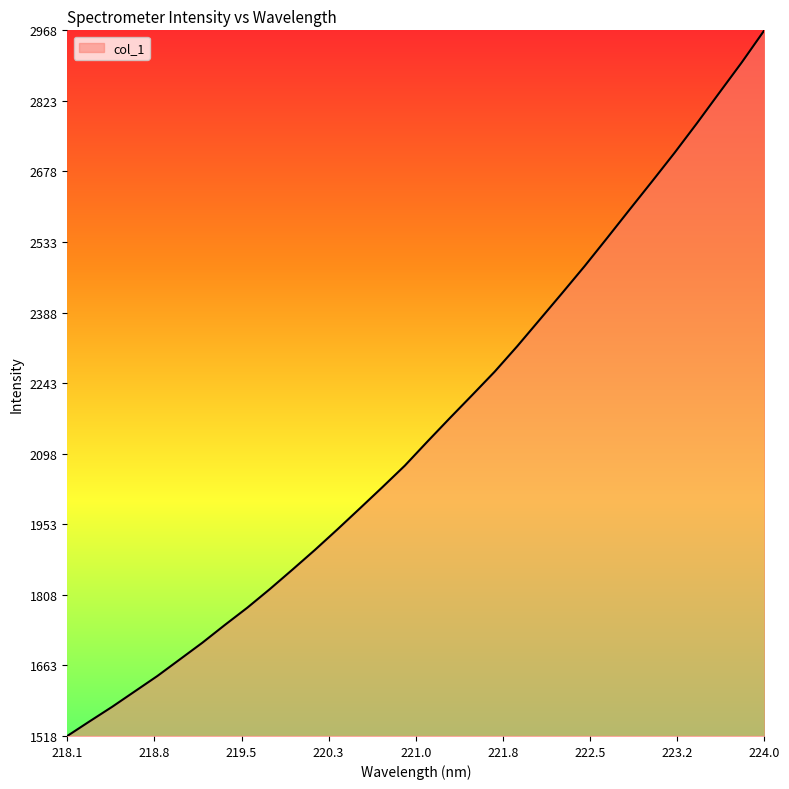

What is the greatest value displayed?

2967.6